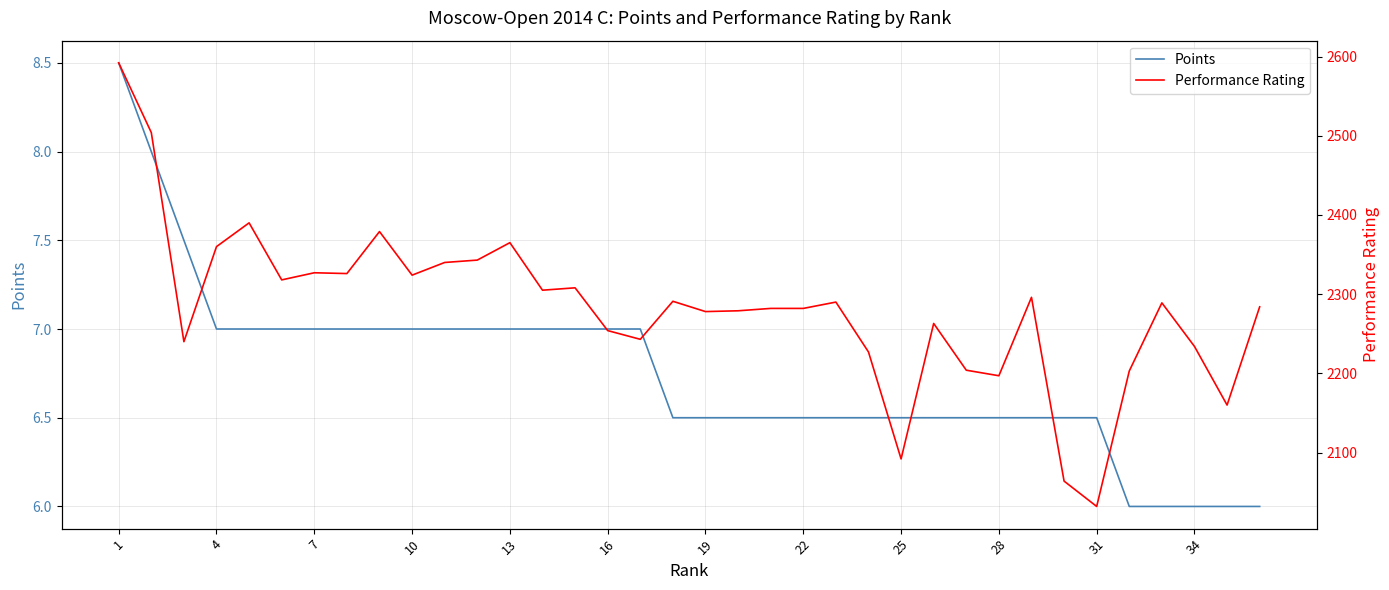

Rank the series by their maximum value, from lowest to highest.

Points, Performance Rating